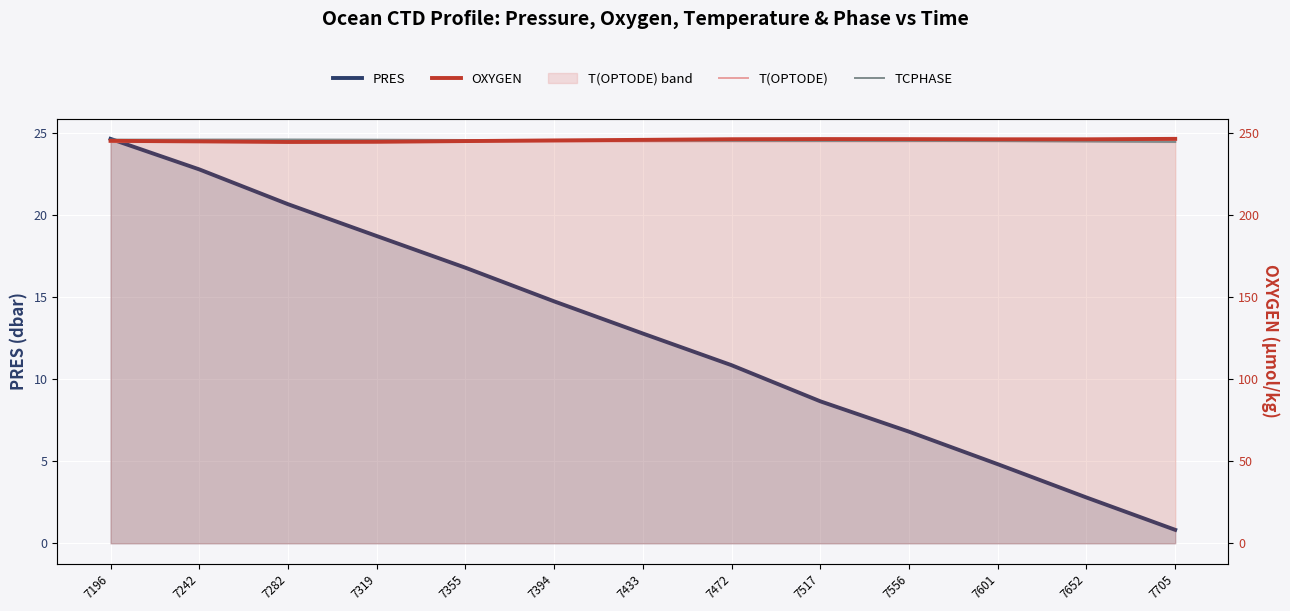

How many lines are shown in the chart?

4